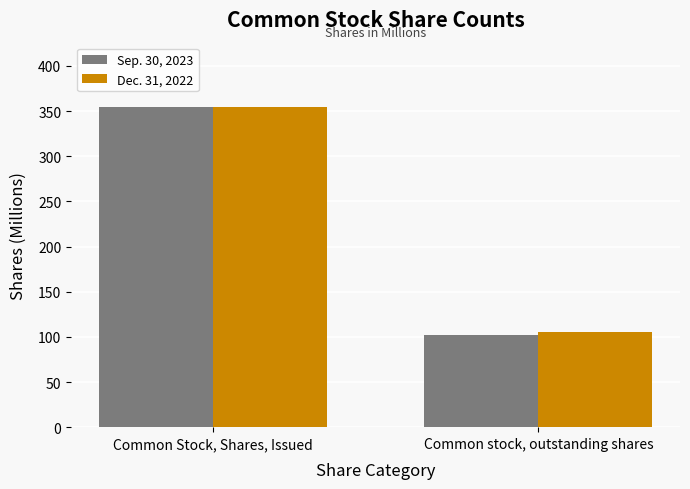

Is it true that Sep. 30, 2023 equals 102.4 at Common stock, outstanding shares?

True